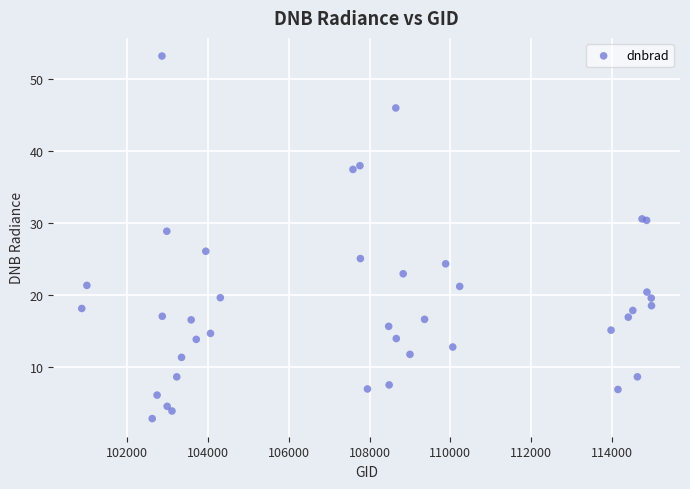

What Y value in the scatter plot is closest to 28?

28.8